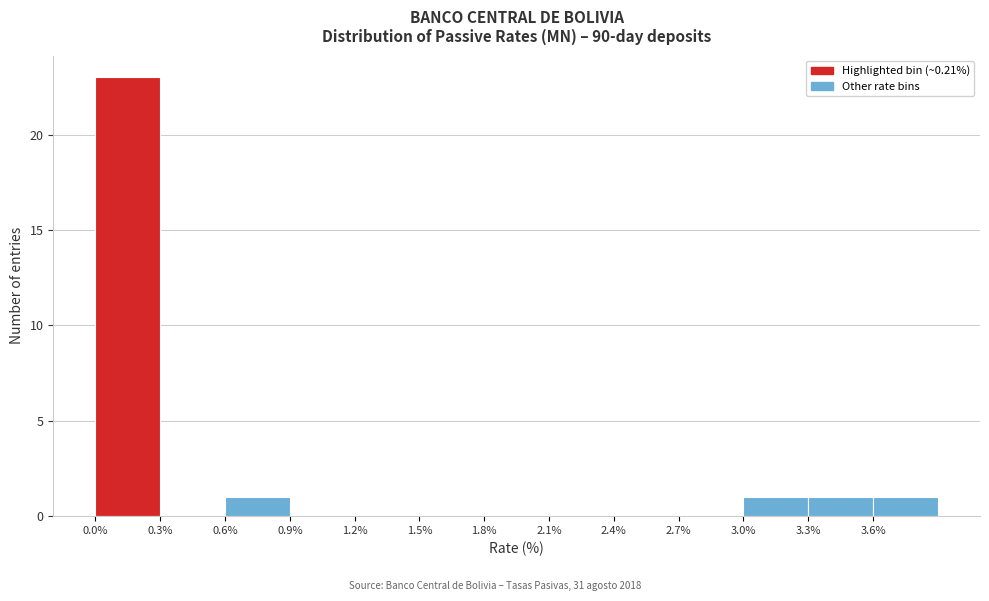

Reading left to right, list every bar in this chart as the range it spans on the x-axis followed by its height. The values are not printed on the chart, so give them approximately, as read against the axis.

0.0 to 0.3: 23
0.3 to 0.6: 0
0.6 to 0.9: 1
0.9 to 1.2: 0
1.2 to 1.5: 0
1.5 to 1.8: 0
1.8 to 2.1: 0
2.1 to 2.4: 0
2.4 to 2.7: 0
2.7 to 3.0: 0
3.0 to 3.3: 1
3.3 to 3.6: 1
3.6 to 3.9: 1